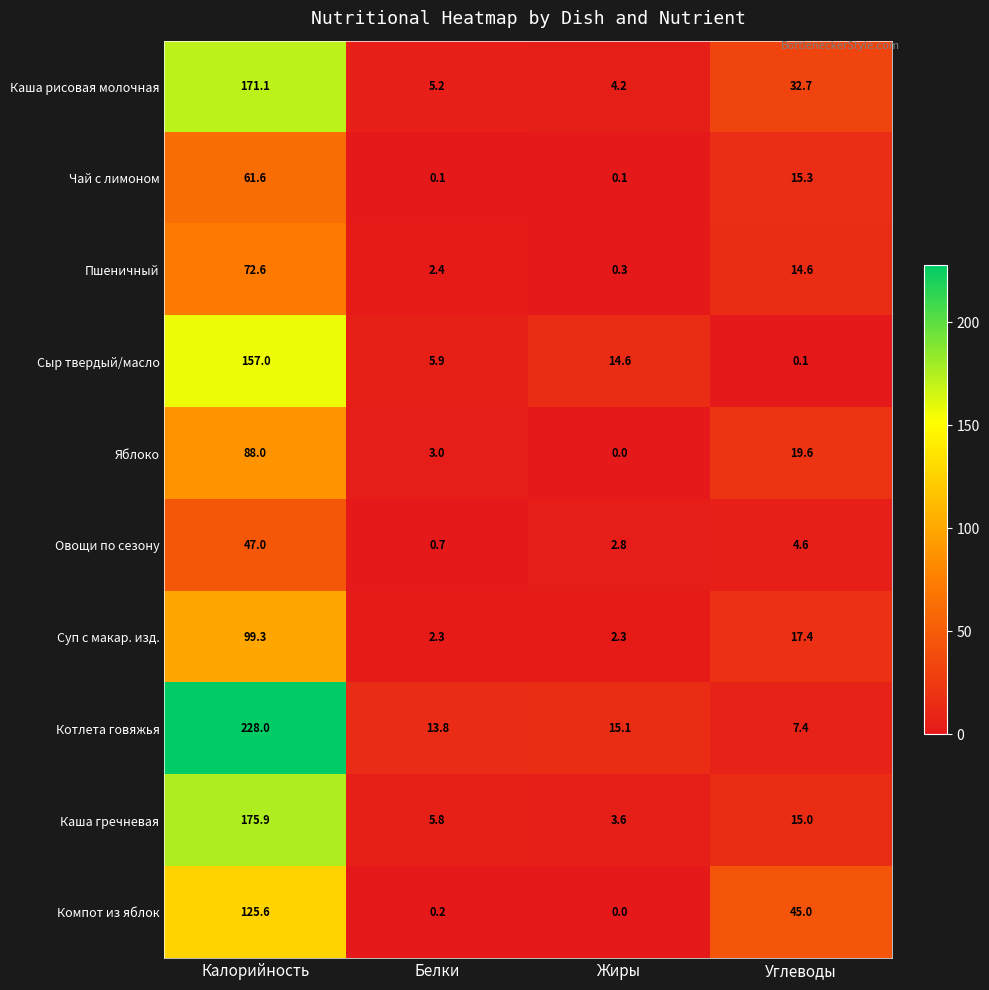

At which label does Овощи по сезону reach its minimum?

Белки